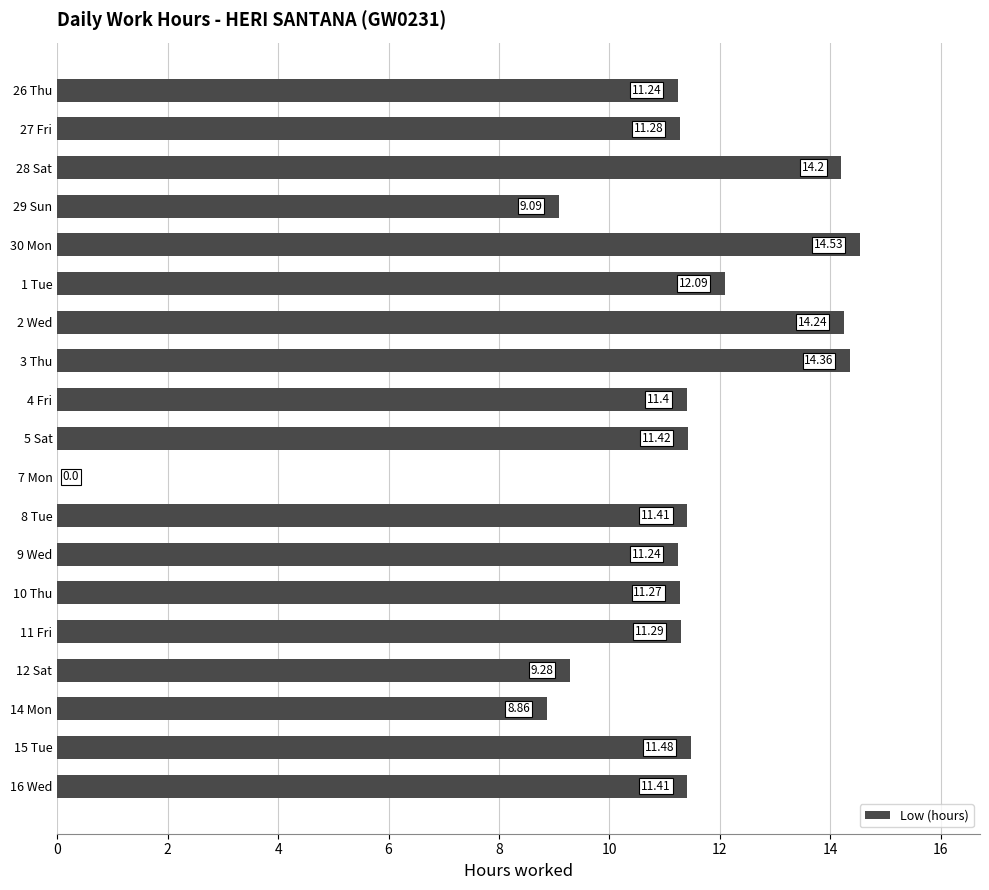

What is the sum of all values?

210.1